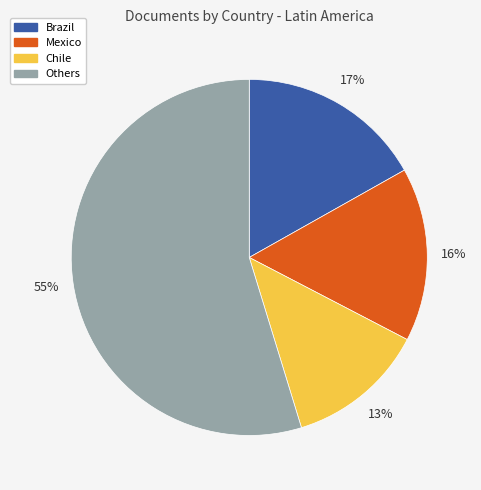

How many segments does this pie chart have?

4